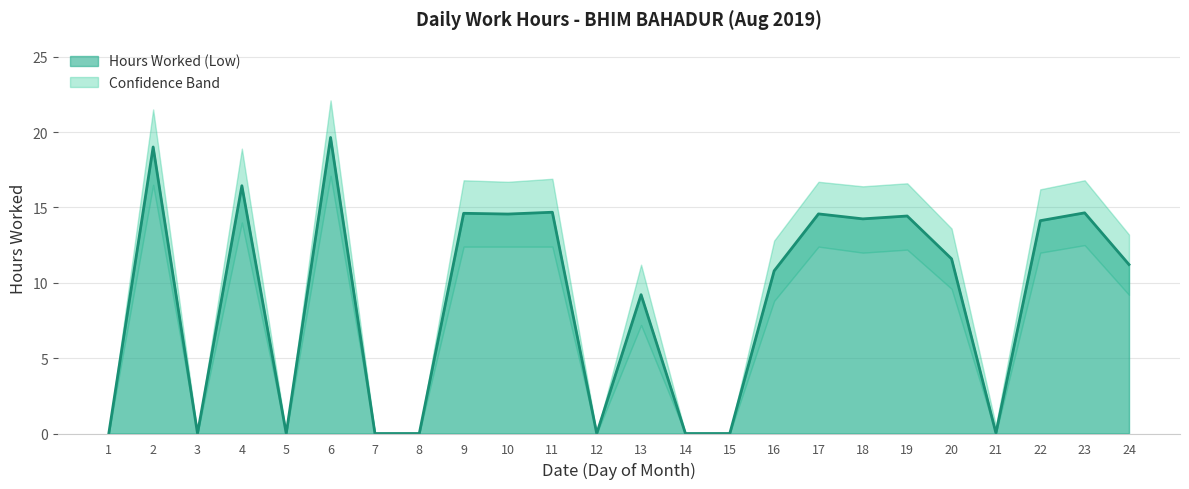

At which category does the chart reach its peak across all series?

6